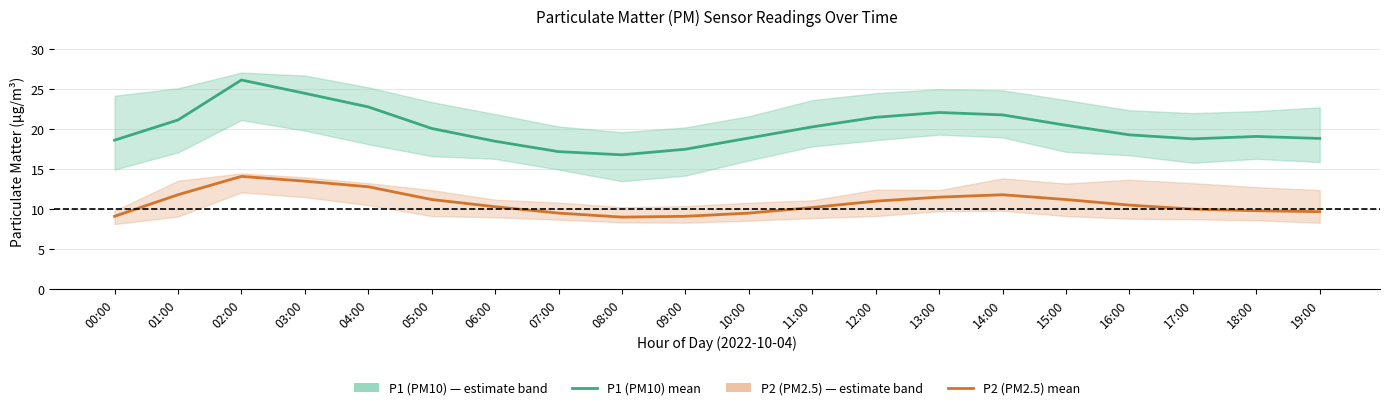

Is this an area chart (filled region under the line)?

No